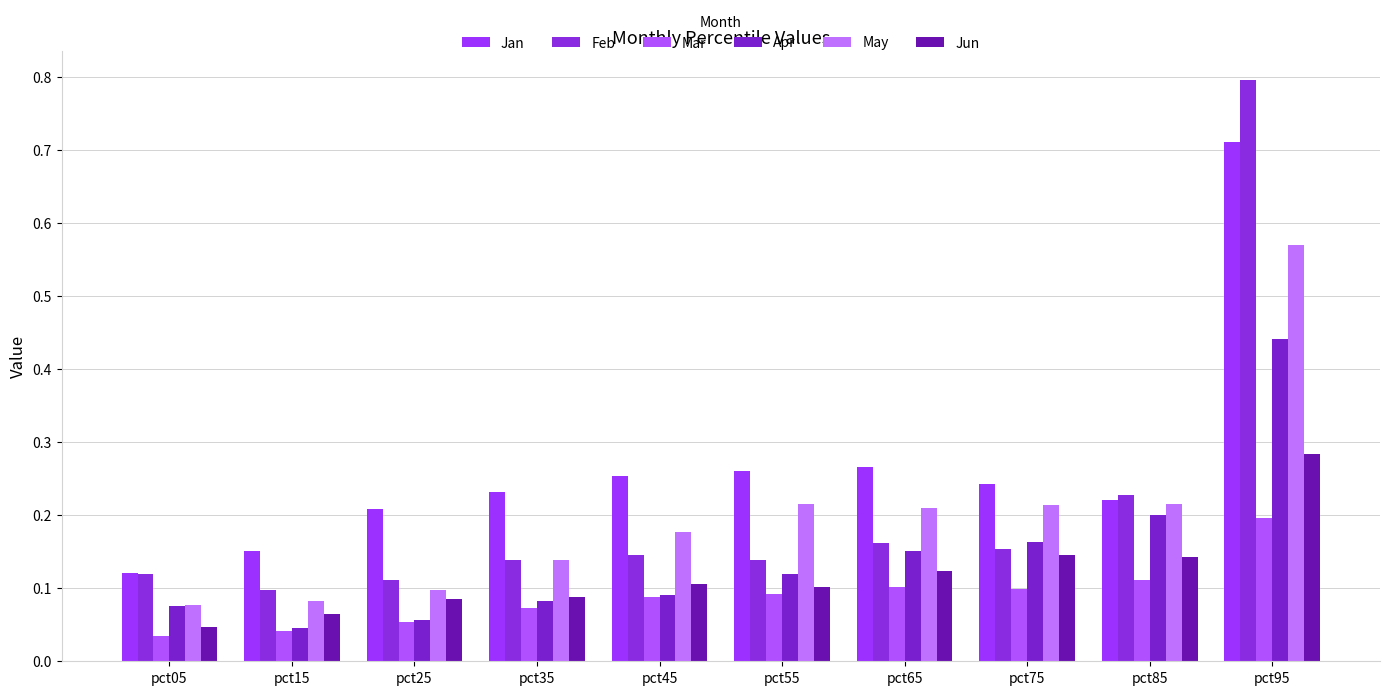

Count the number of categories in the chart.

10